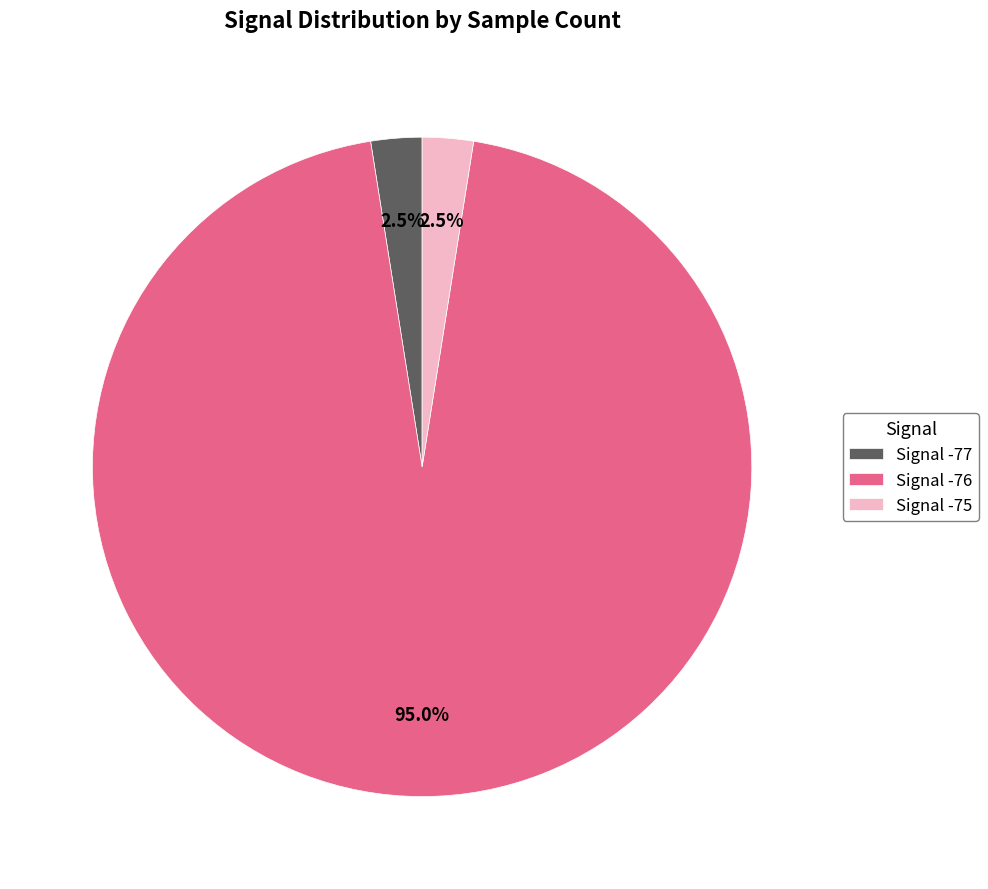

Count the number of slices in the pie.

3